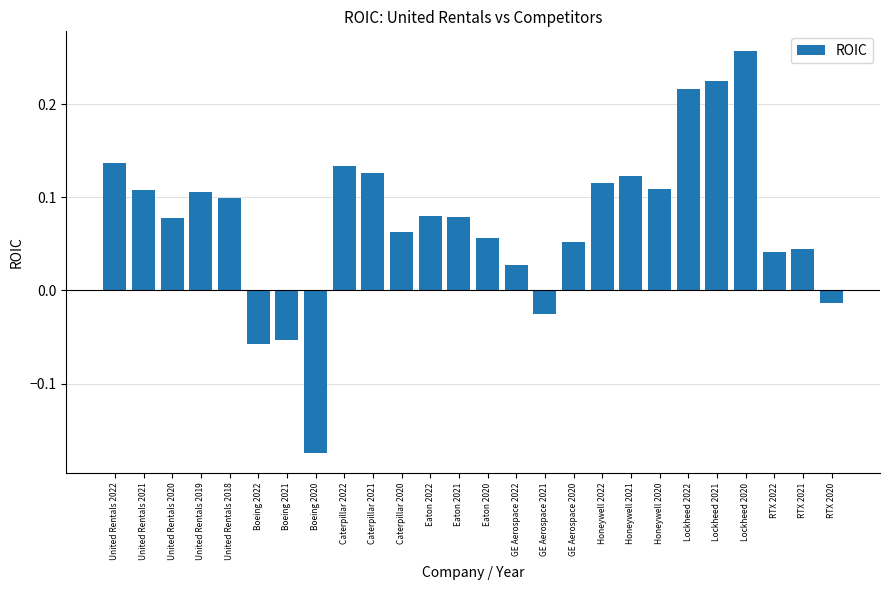

Which label corresponds to the largest value in the chart?

Lockheed 2020